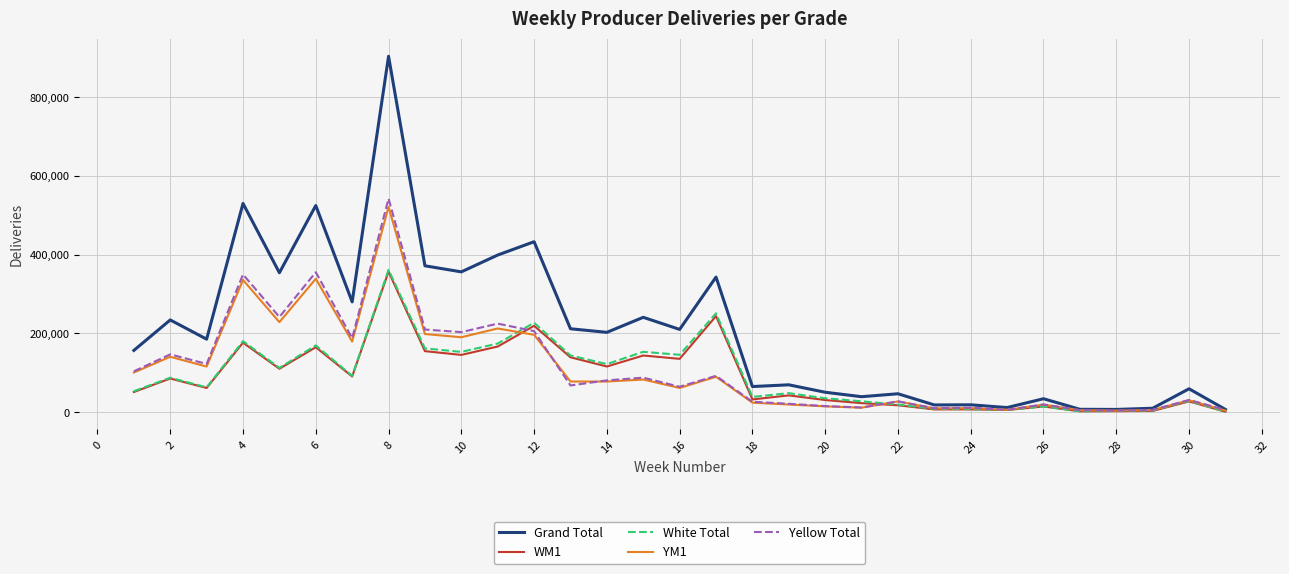

Which series has the largest range (max minus min)?

Grand Total